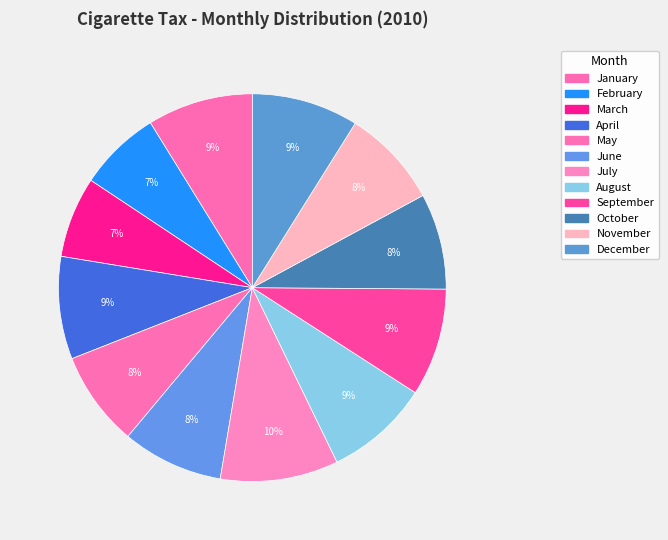

What percentage is the December slice, to the nearest percent?

9%